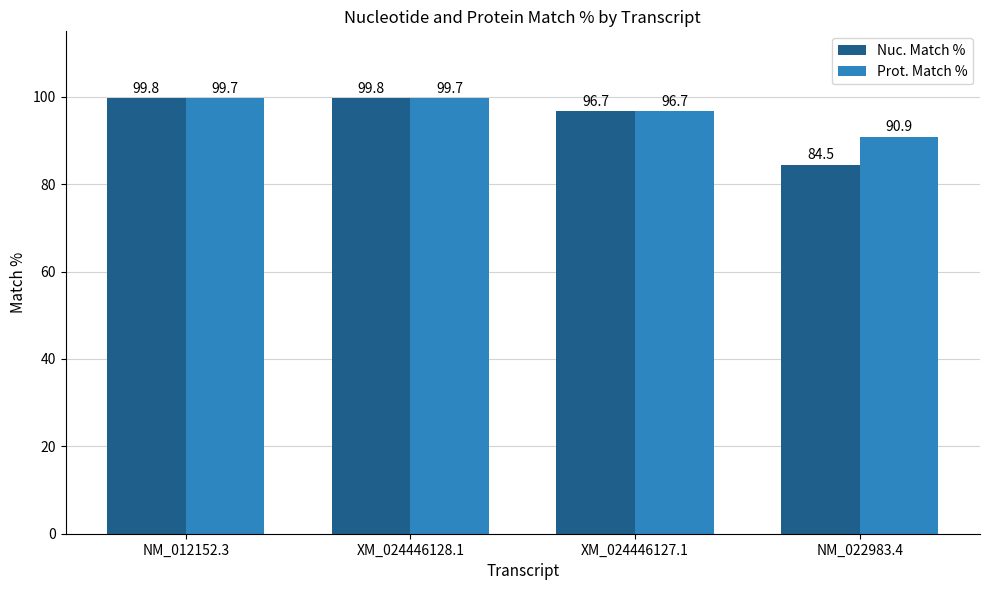

How many bars are there in each group?

2